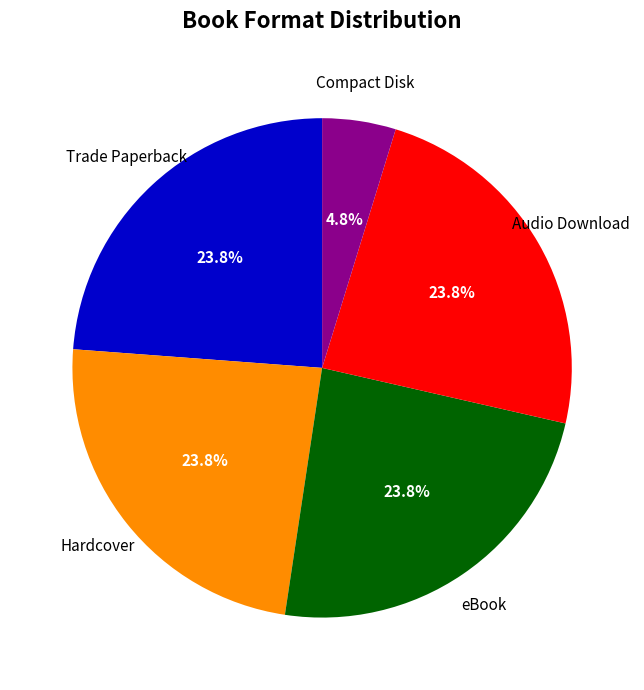

Is there a majority slice in this chart?

No